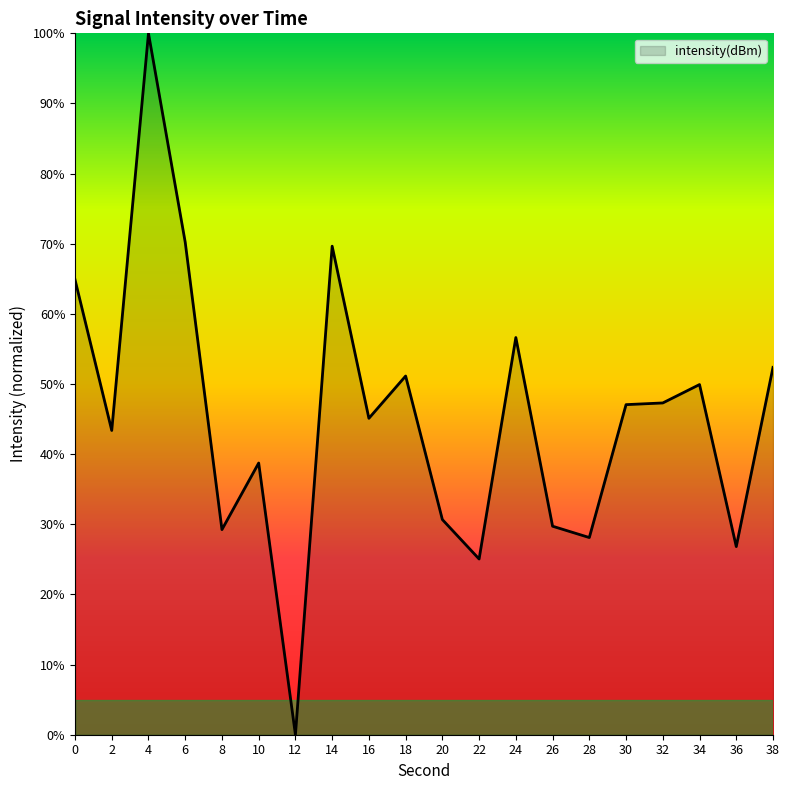

What is the change in value from 36 to 38?

+25.6